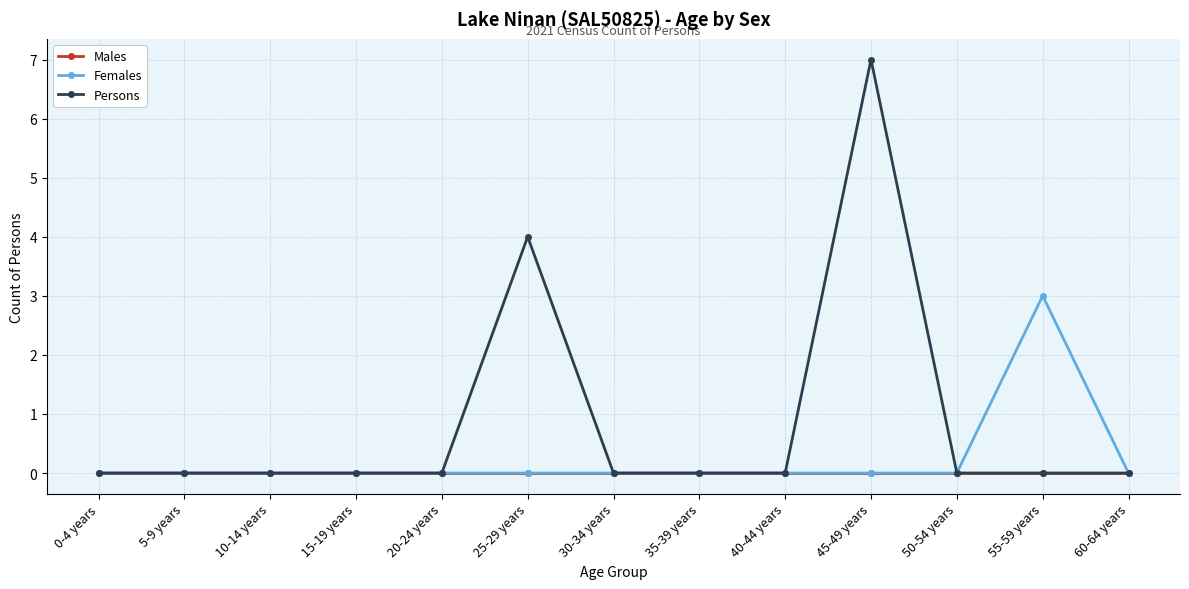

What is the label of the 8th point from the right?

25-29 years